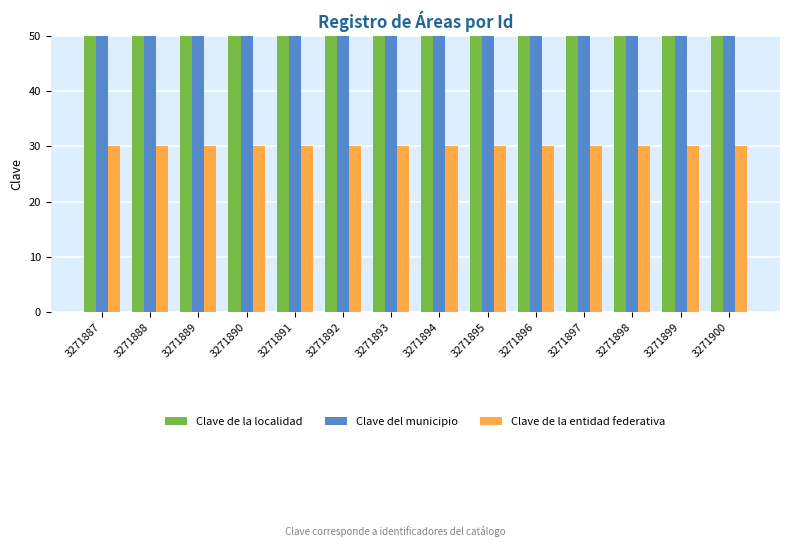

Reading left to right, transcribe all the data shown in this chart.

Clave de la localidad: 87	87	87	87	87	87	87	87	87	87	87	87	87	87
Clave del municipio: 87	87	87	87	87	87	87	87	87	87	87	87	87	87
Clave de la entidad federativa: 30	30	30	30	30	30	30	30	30	30	30	30	30	30